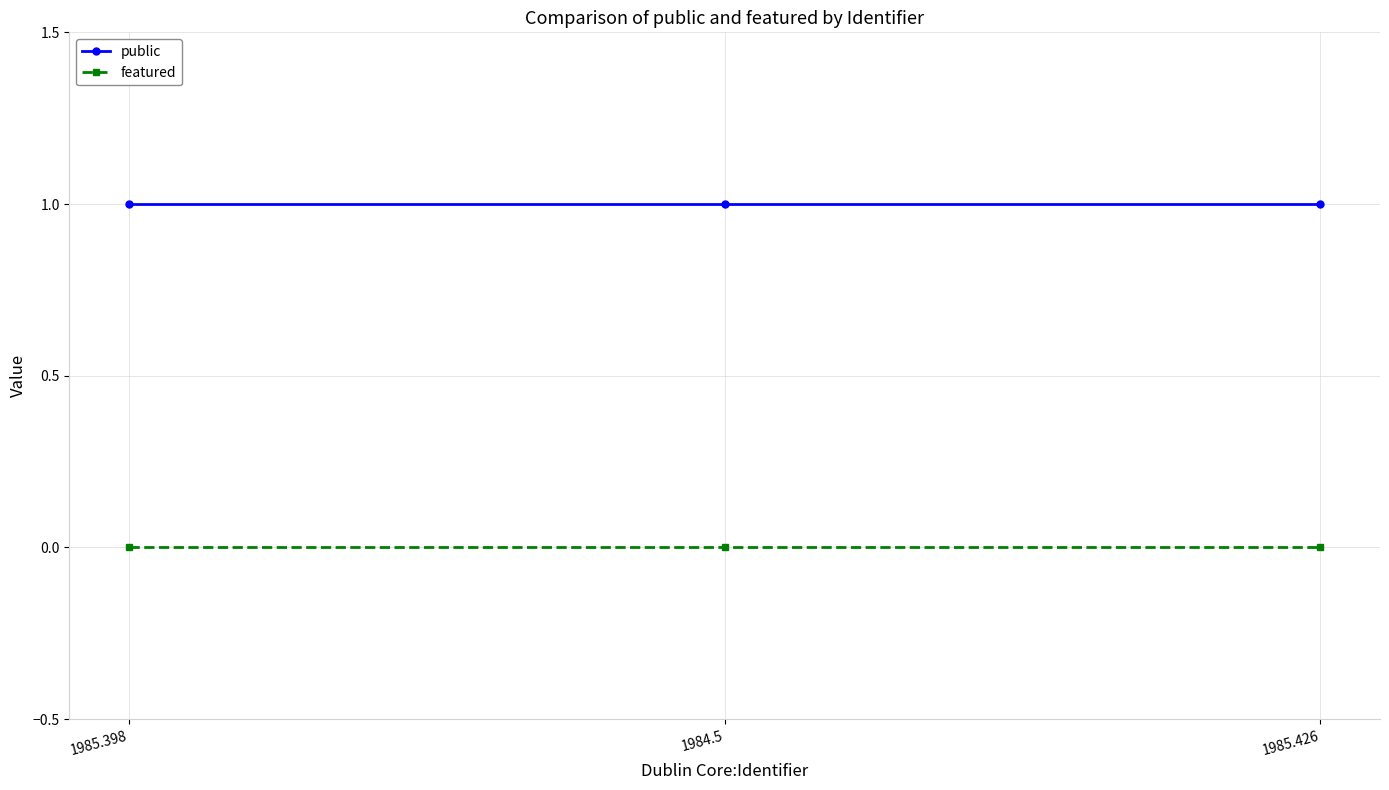

How many series are shown in this chart?

2